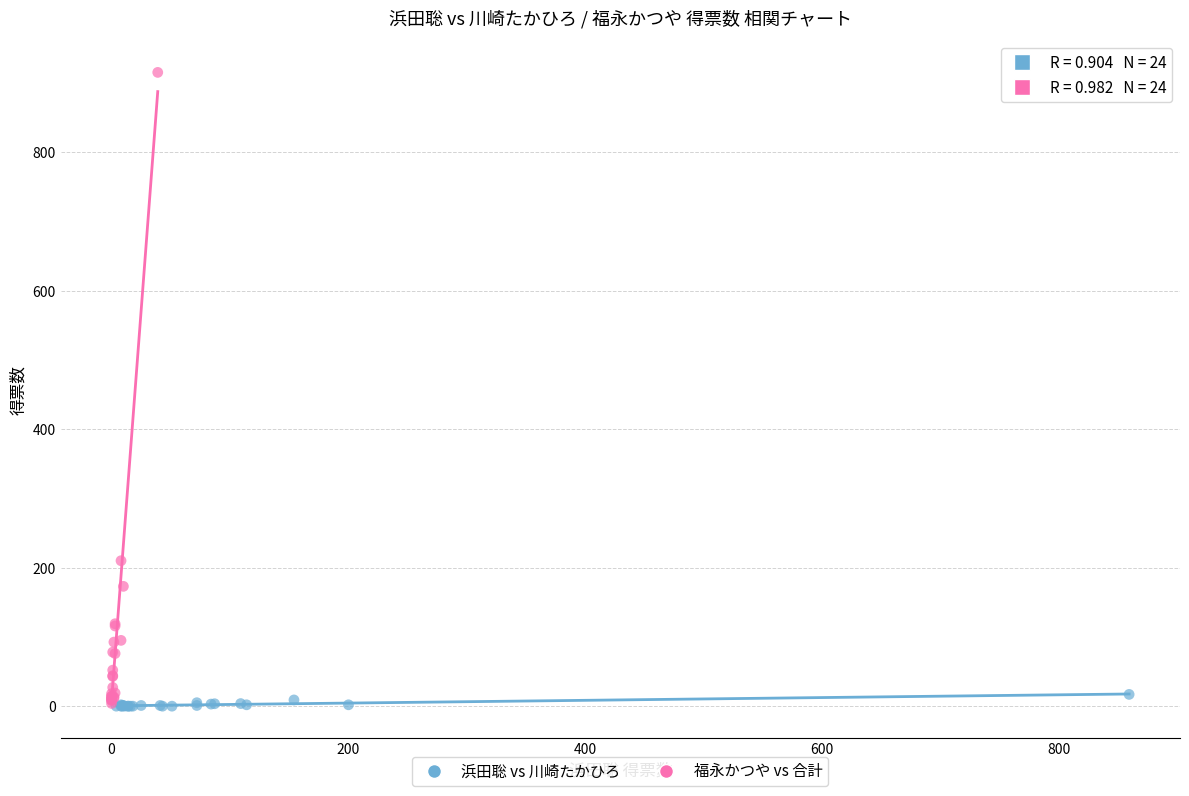

Which series has the widest spread of Y values?

福永かつや vs 合計